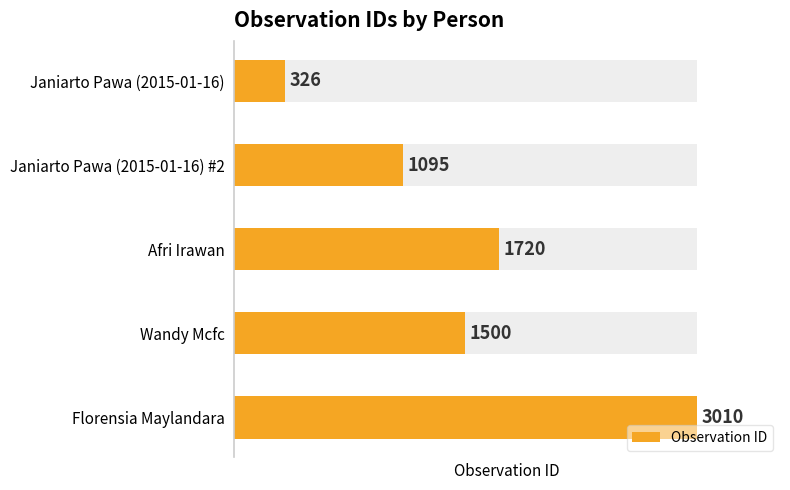

What is the maximum value shown in the chart?

3010